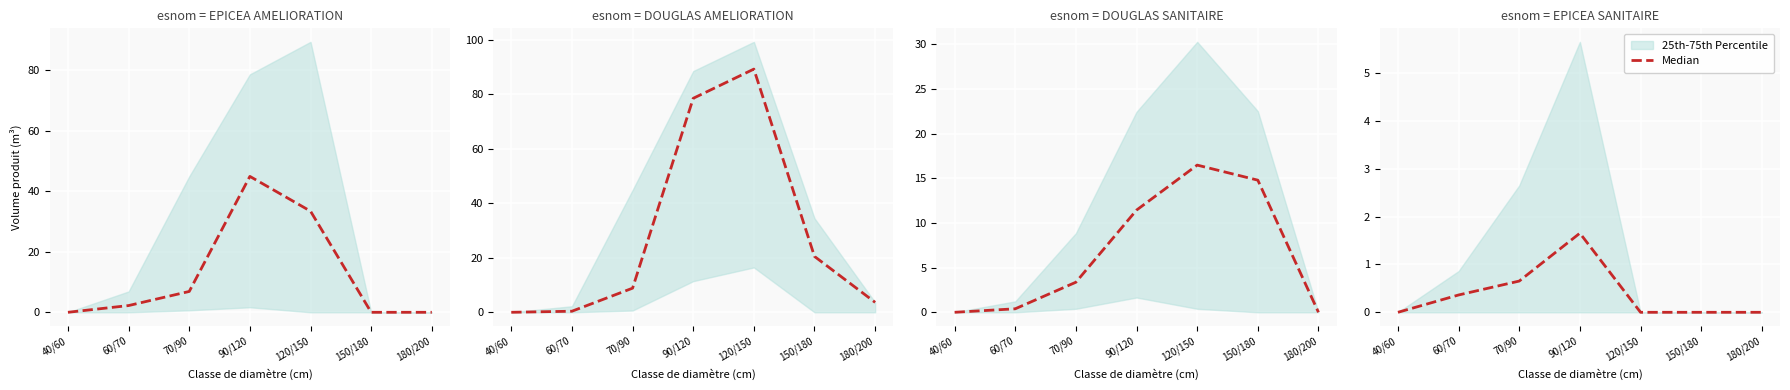

How many points are higher than both their immediate neighbors (excluding endpoints)?

1